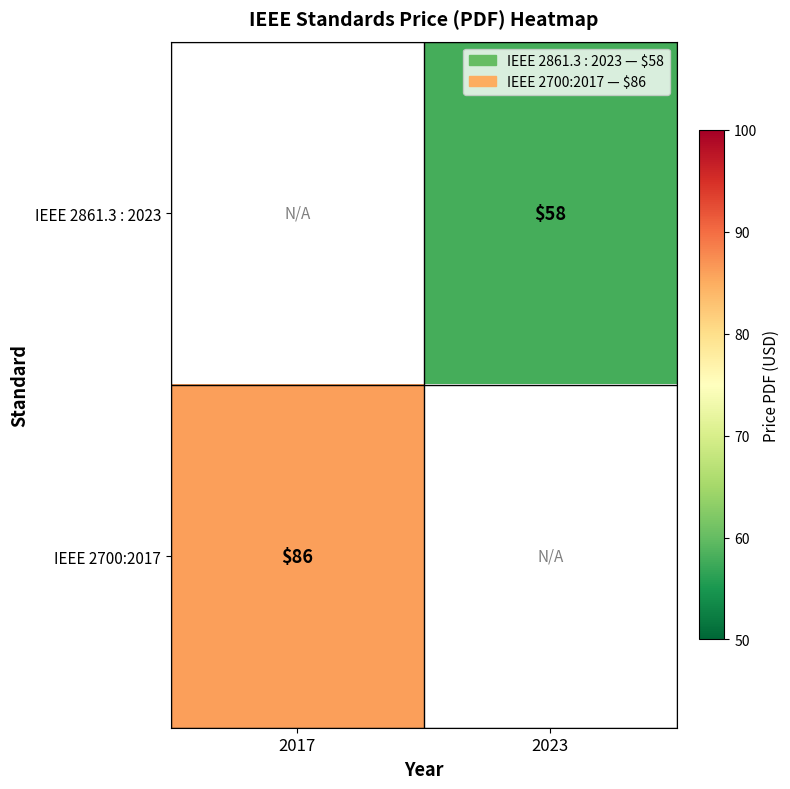

The value of IEEE 2700:2017 at 2017 is 47. True or false?

False